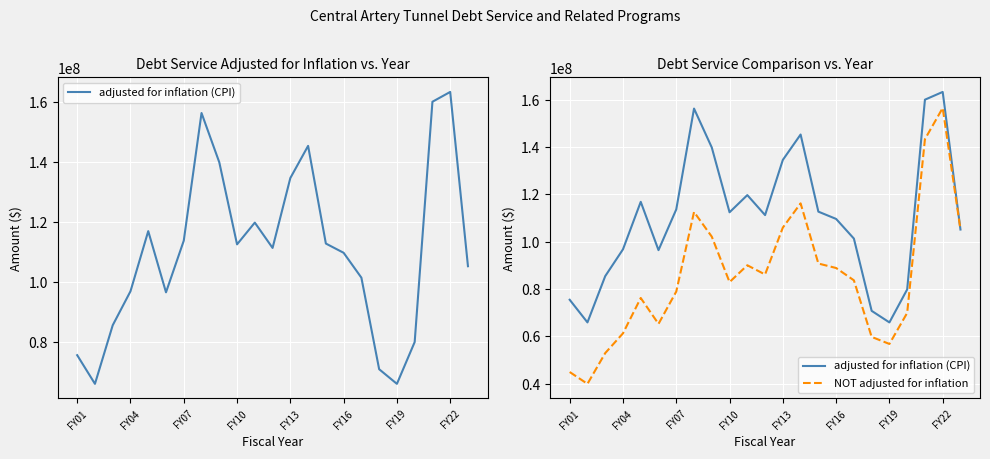

Which series has the largest total across all categories?

adjusted for inflation (CPI)